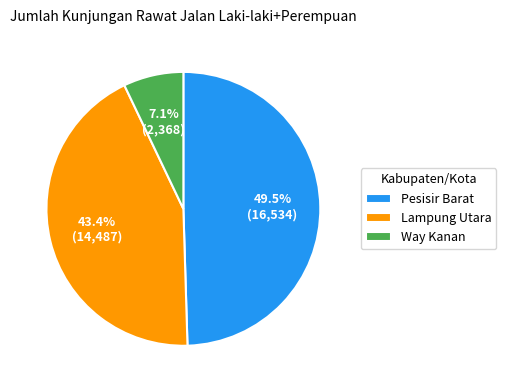

Combined, do Lampung Utara and Pesisir Barat account for over 50%?

Yes